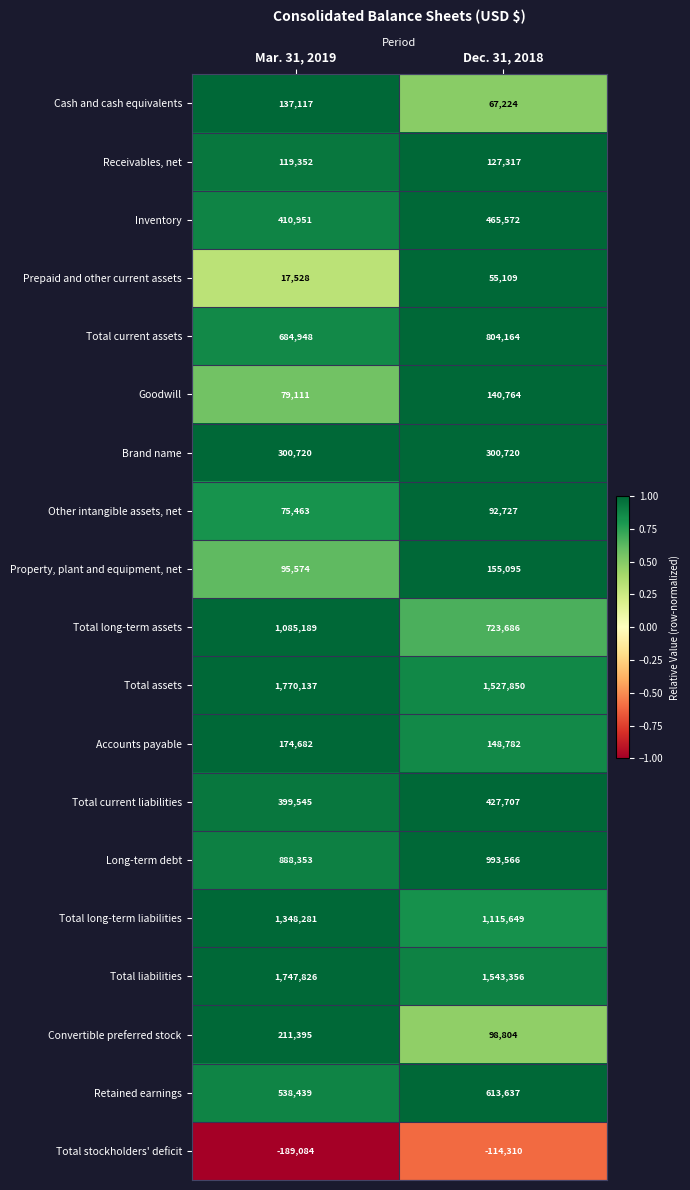

What is the sum of all Total liabilities values?

3291182